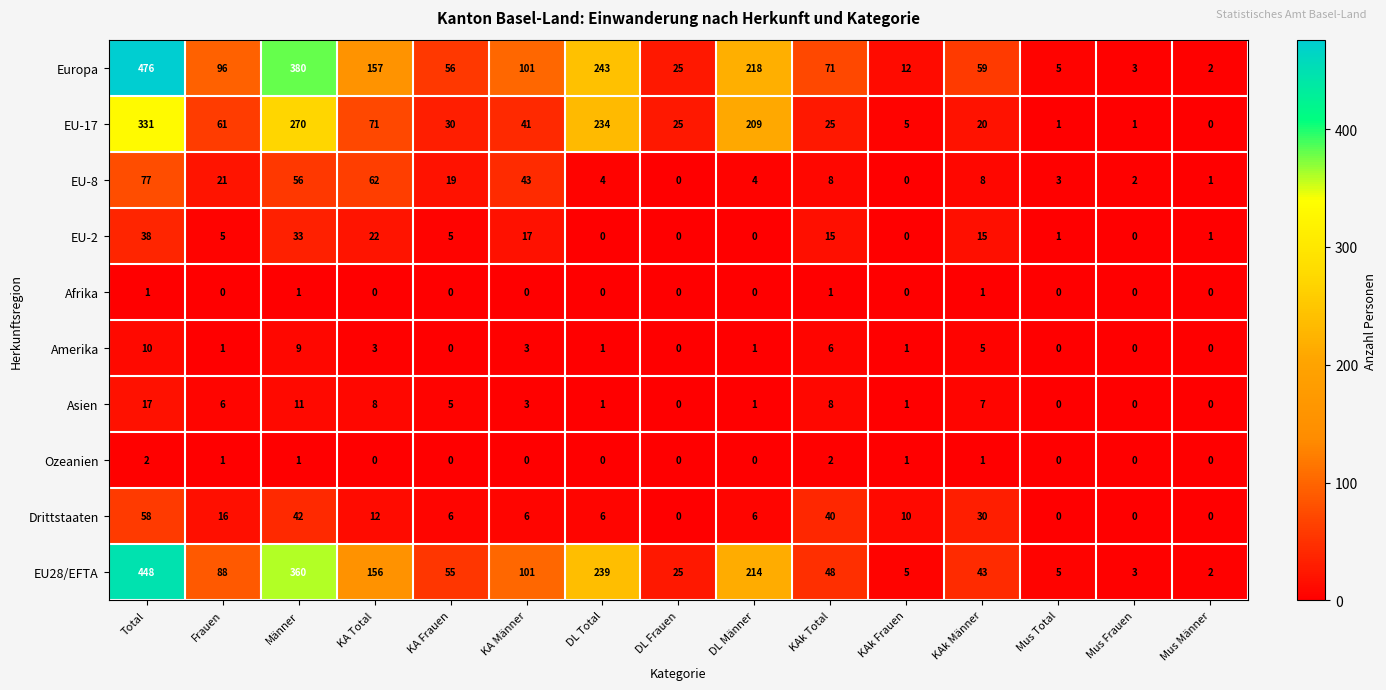

Where does the EU-8 series first go above 8?

Total